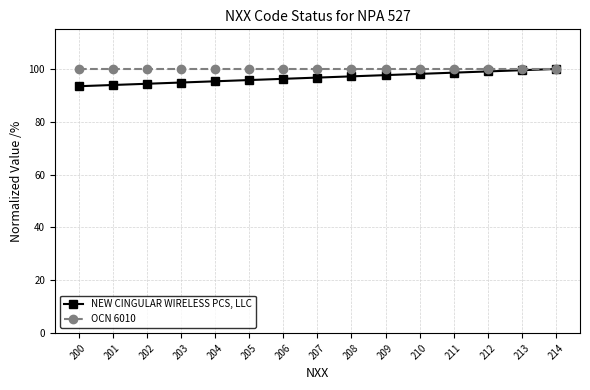

Rank the series at 213 from highest to lowest value.

OCN 6010, NEW CINGULAR WIRELESS PCS, LLC